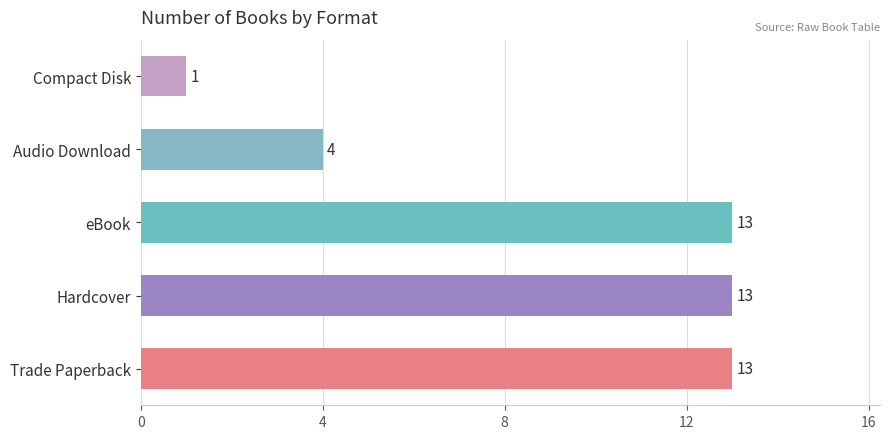

Where is the data nearest to the value 7?

Audio Download